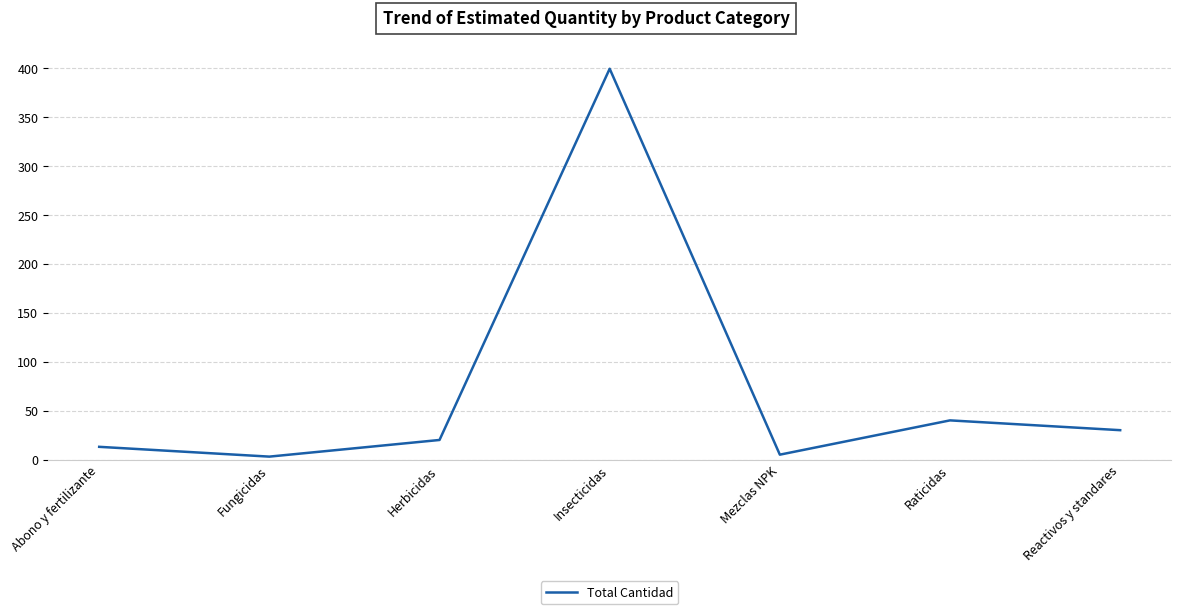

What is the difference between the values at Insecticidas and Fungicidas?

396